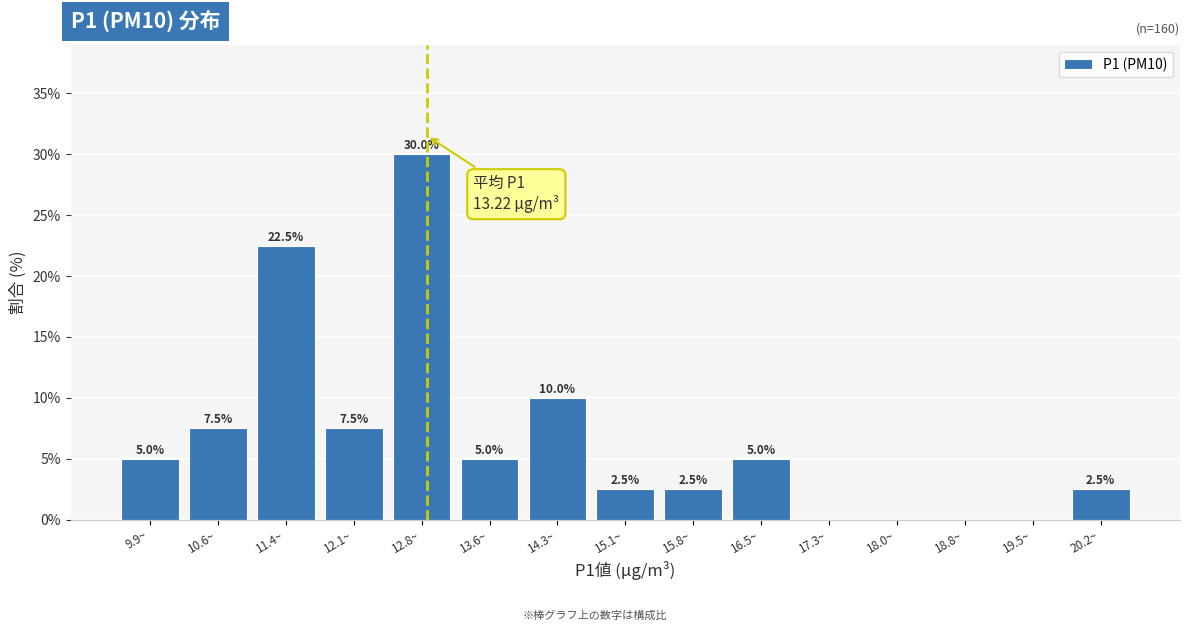

Reading left to right, list all the values displayed in this chart.

9.9~=5.0	10.6~=7.5	11.4~=22.5	12.1~=7.5	12.8~=30.0	13.6~=5.0	14.3~=10.0	15.1~=2.5	15.8~=2.5	16.5~=5.0	17.3~=0.0	18.0~=0.0	18.8~=0.0	19.5~=0.0	20.2~=2.5